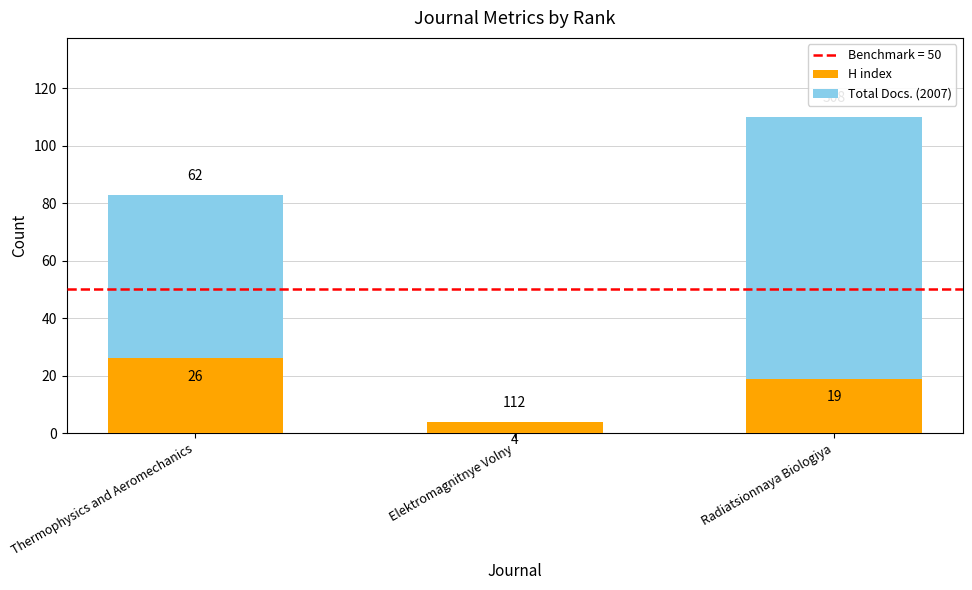

Is it true that H index equals 37 at Thermophysics and Aeromechanics?

False